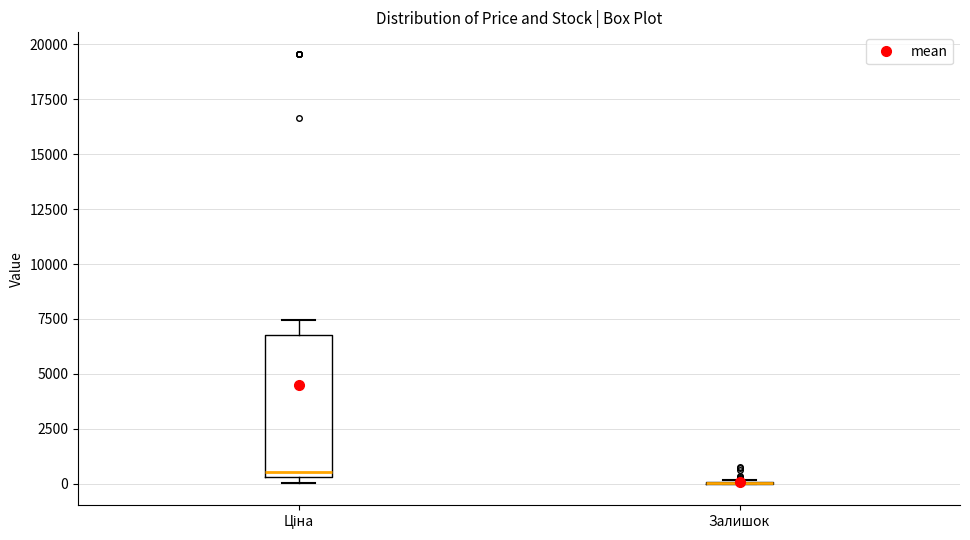

Reading left to right, transcribe this box plot: for each box, give where its median line is, the range the box spans, and where its two whiskers end, as read against the y-axis. The values are not printed on the chart, so give them approximately, as read against the axis.

Ціна: median 500 (just above the box's lower edge), box 500 to 7000, whiskers 0 to 7500
Залишок: box collapsed to a line at 0, whiskers 0 to 0